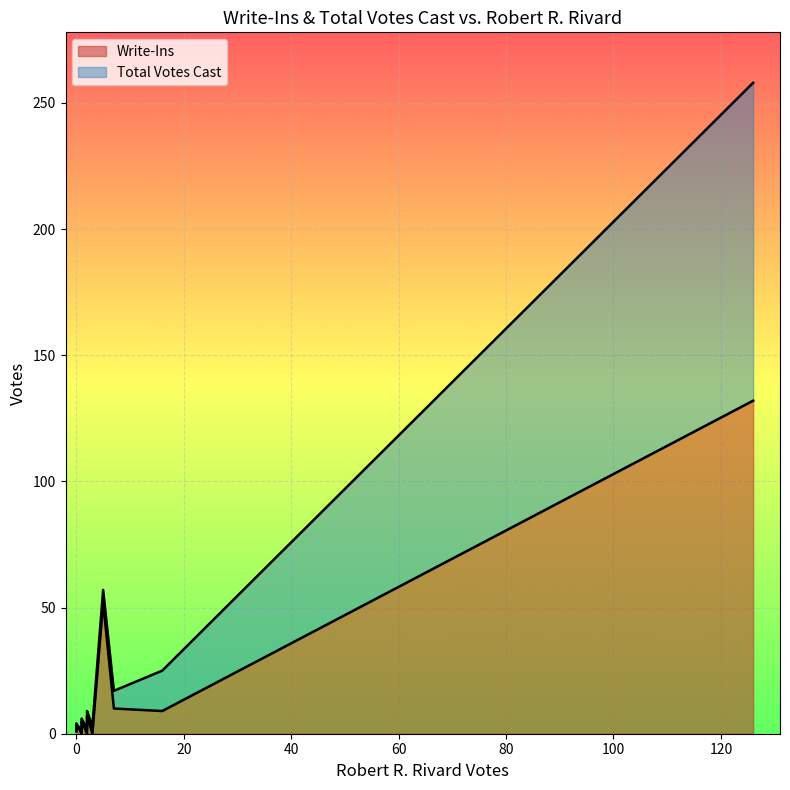

Reading left to right, extract all data points from this chart.

Write-Ins: 5	9	1	0	2	10	3	4	132	0	7	2	52	2	2	3	6	0	4	2	0
Total Votes Cast: 6	25	1	1	2	17	3	4	258	3	9	2	57	3	3	4	8	2	5	2	1